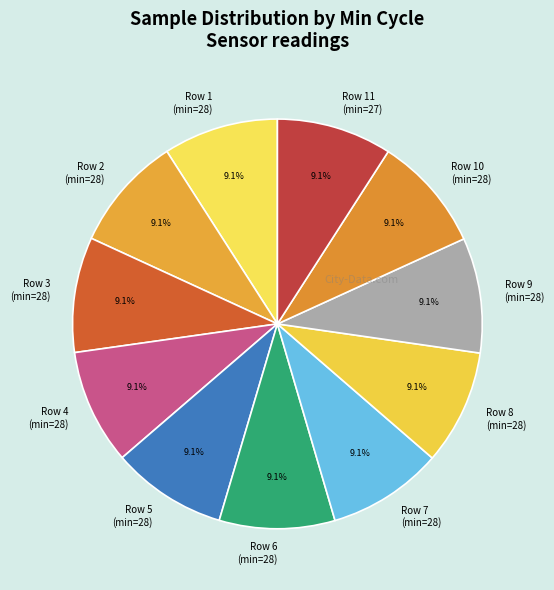

How many slices are in this pie chart?

11